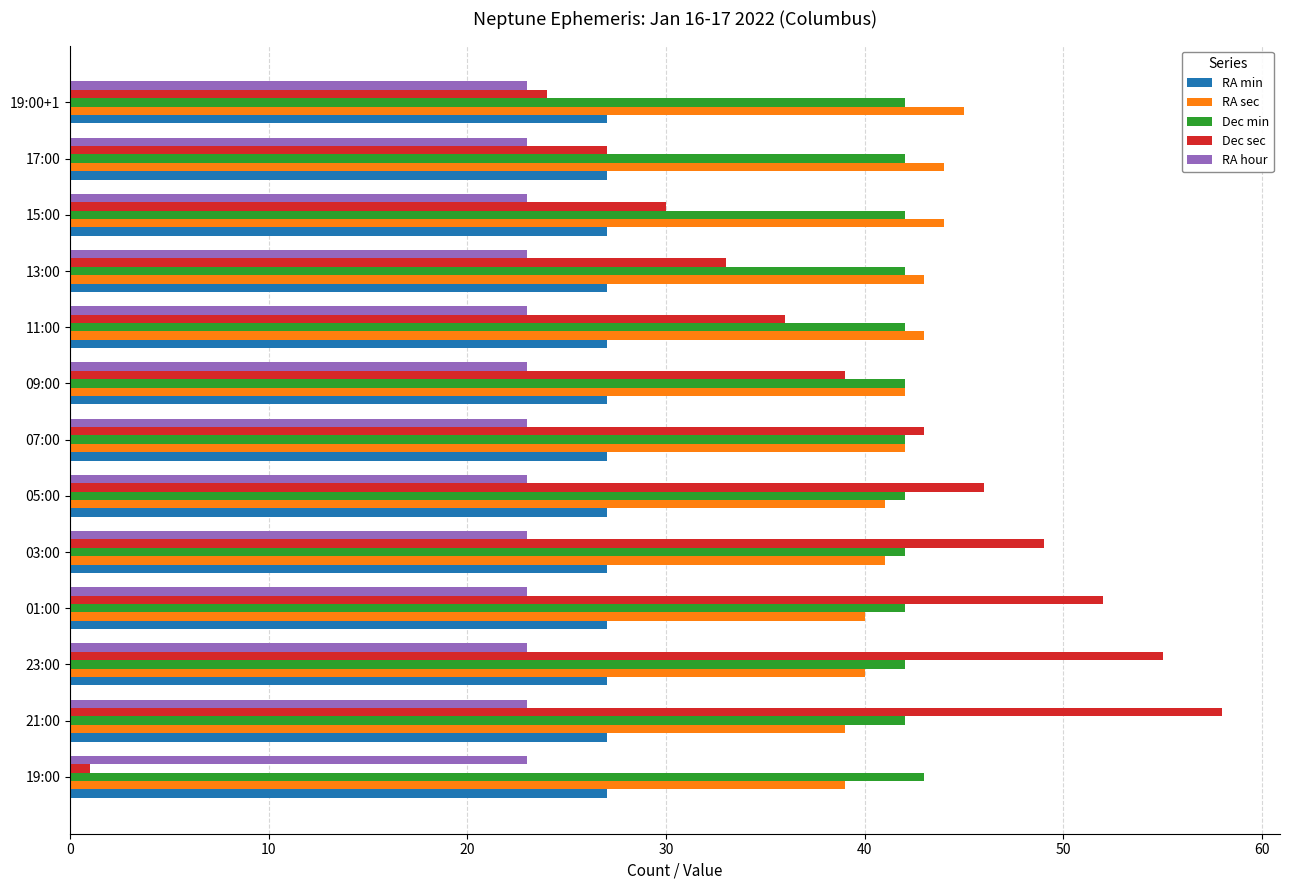

How many data points does each series have?

13